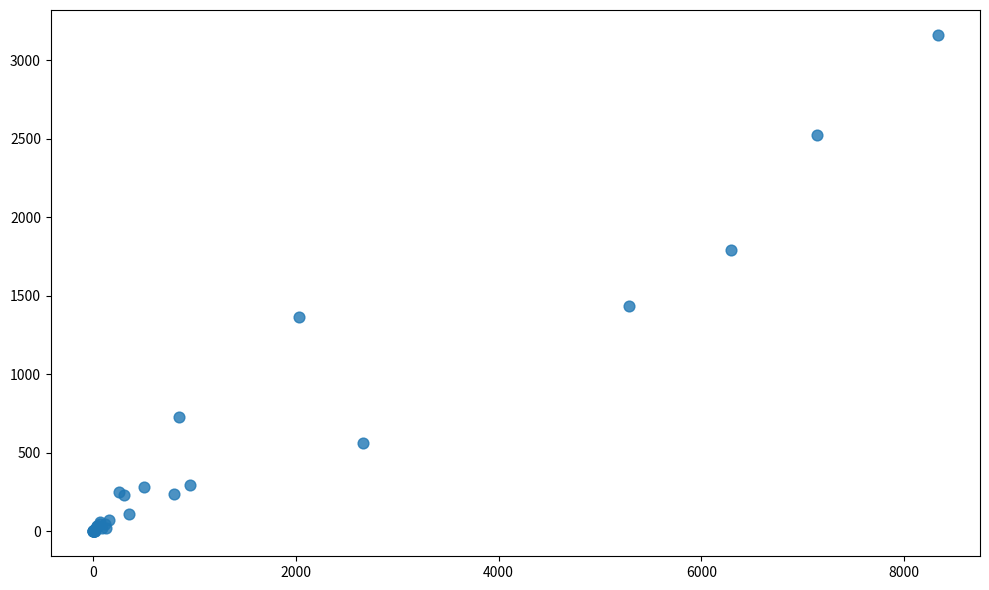

What Y value in the scatter plot is closest to 1581?

1437